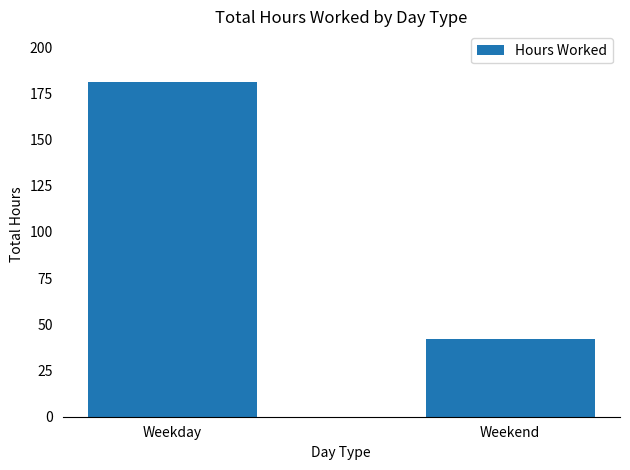

Rank the categories by value from highest to lowest.

Weekday, Weekend